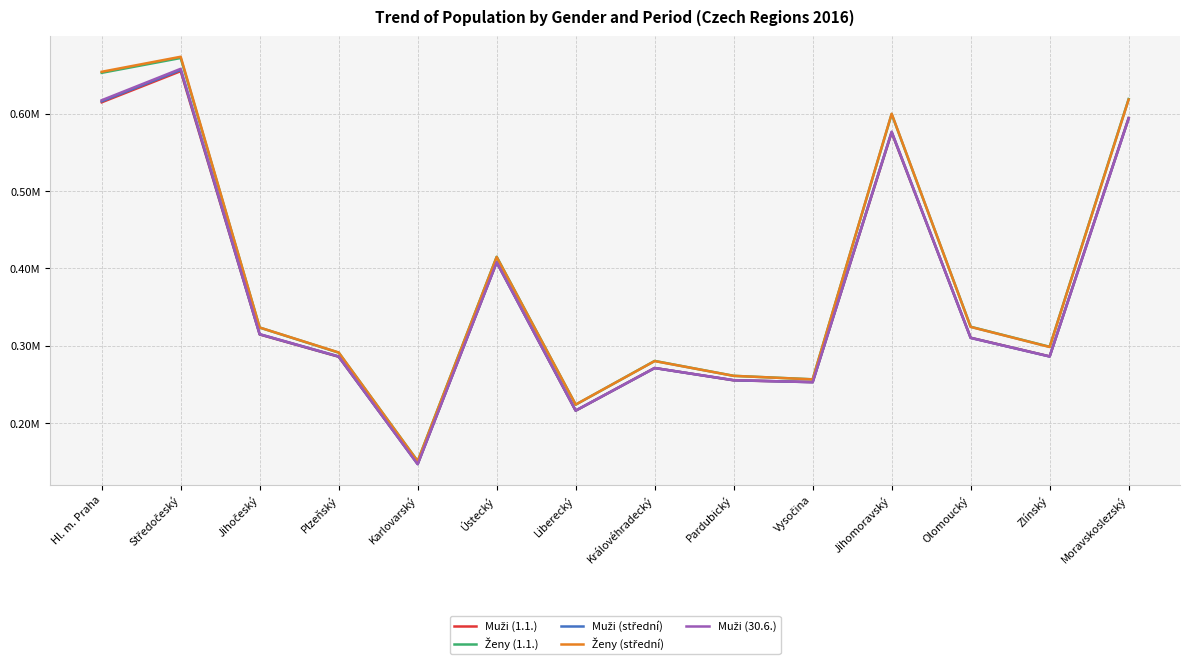

Does the chart have visible grid lines?

Yes